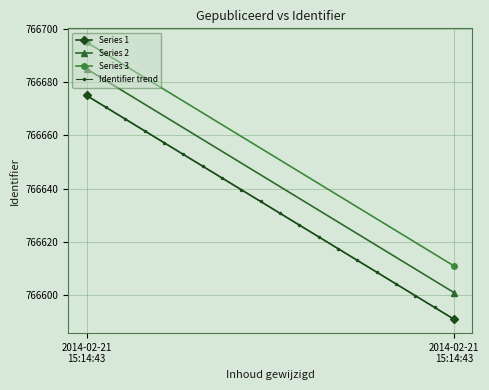

What is the value of the 1st point from the left?

766675